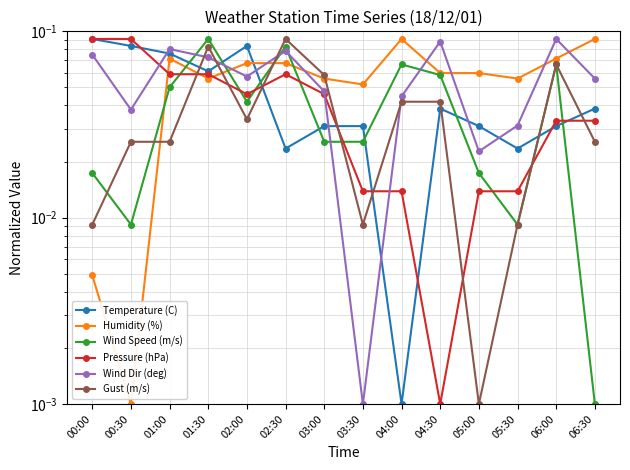

After their last crossing, which series has the higher values: Gust (m/s) or Humidity (%)?

Humidity (%)